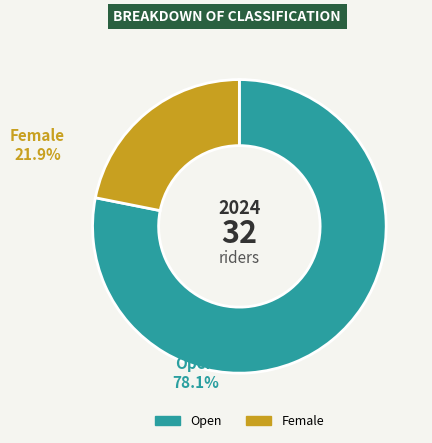

How many slices are in this pie chart?

2